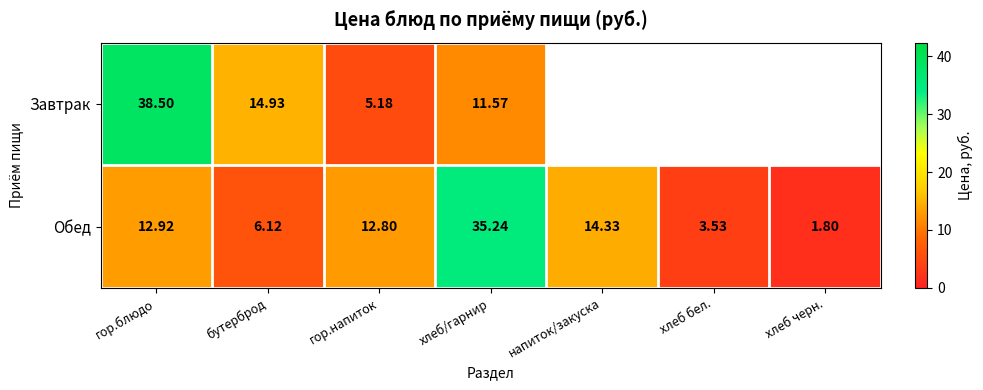

What is the difference between the maximum and minimum values in the Обед series?

33.4